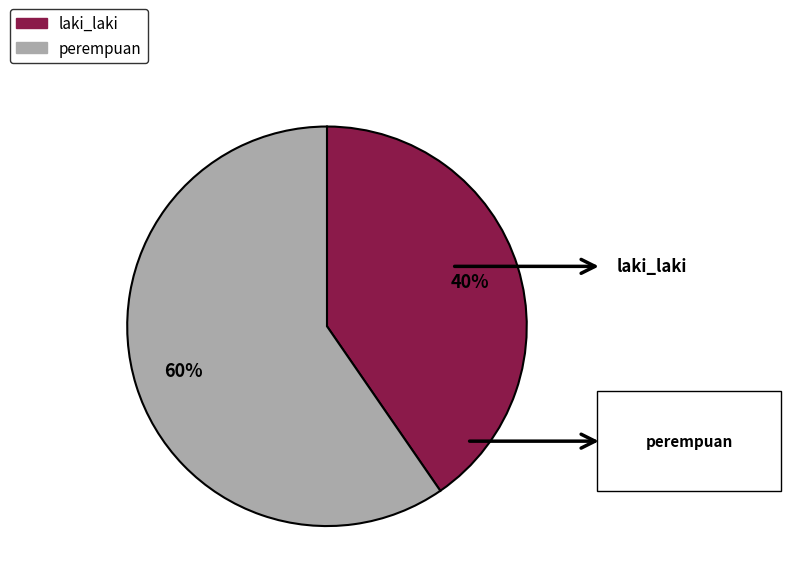

Is there any slice that represents more than half of the pie?

Yes